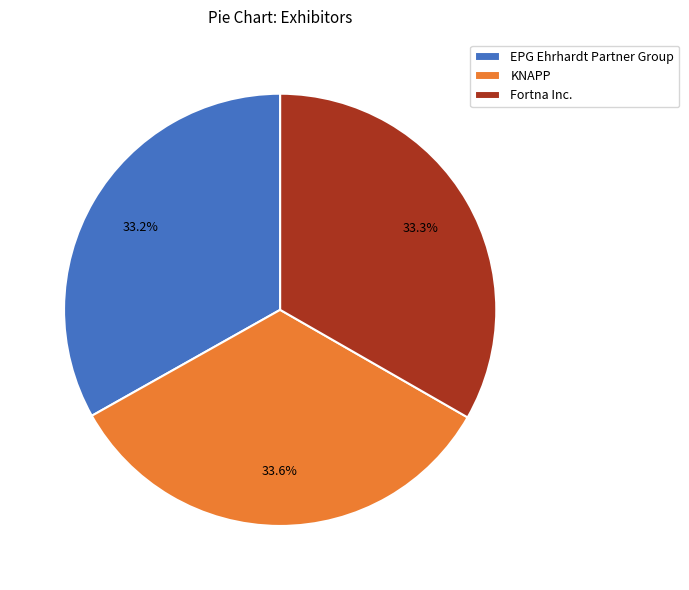

Approximately how many times larger is the value at KNAPP compared to Fortna Inc.?

1.0